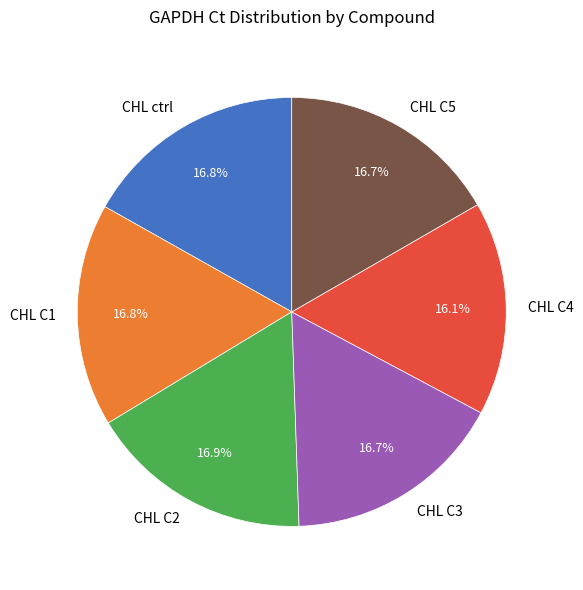

What is the smallest slice in the pie chart?

CHL C4